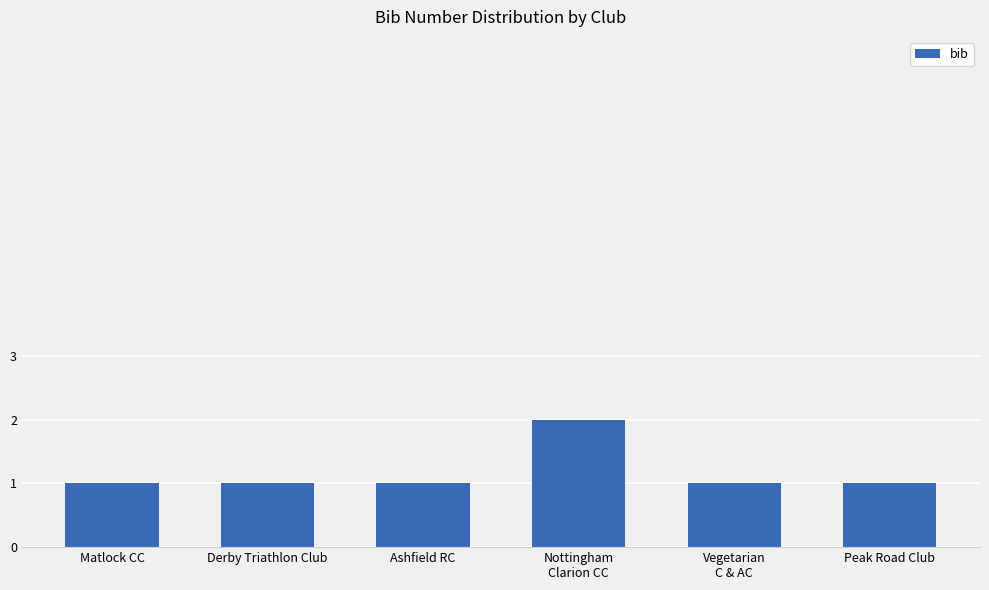

What is the difference between the maximum and second lowest values?

1